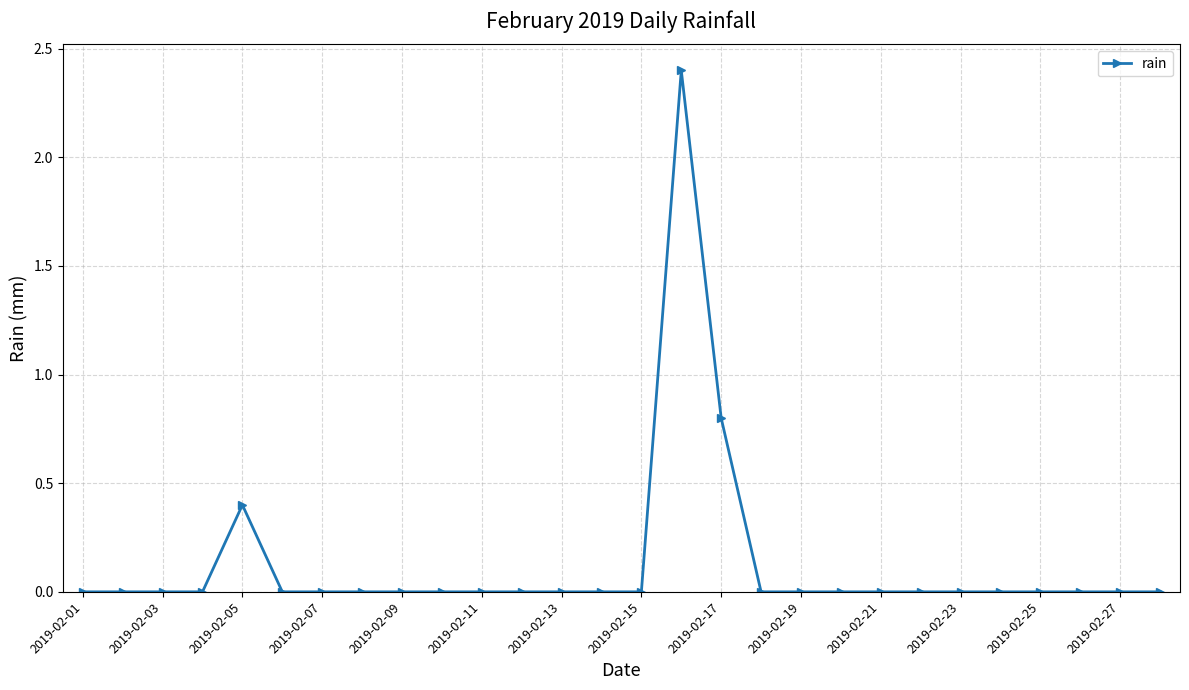

Reading right to left, transcribe all the data shown in this chart.

0.0	0.0	0.0	0.0	0.0	0.0	0.0	0.0	0.0	0.0	0.0	0.8	2.4	0.0	0.0	0.0	0.0	0.0	0.0	0.0	0.0	0.0	0.0	0.4	0.0	0.0	0.0	0.0